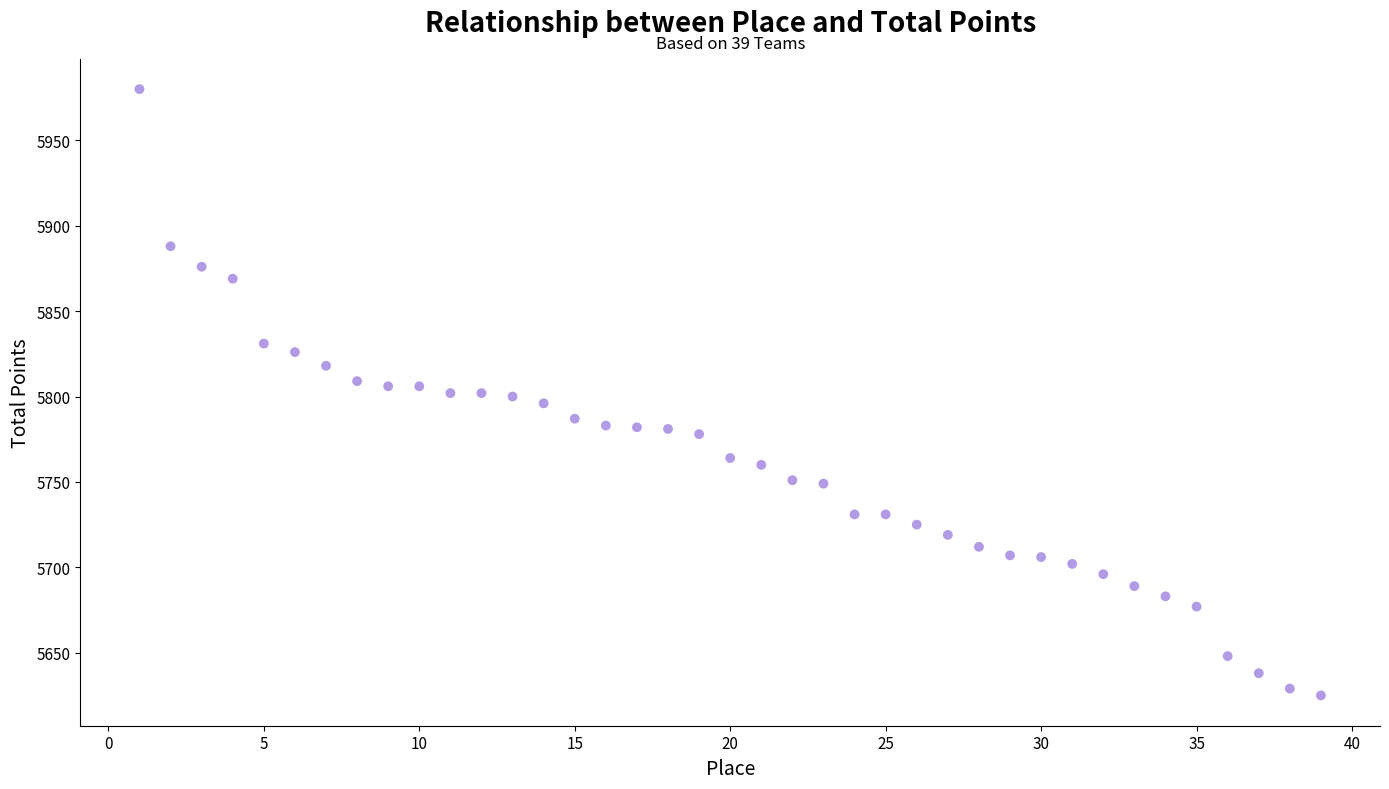

What is the range of Y values (max minus min)?

355